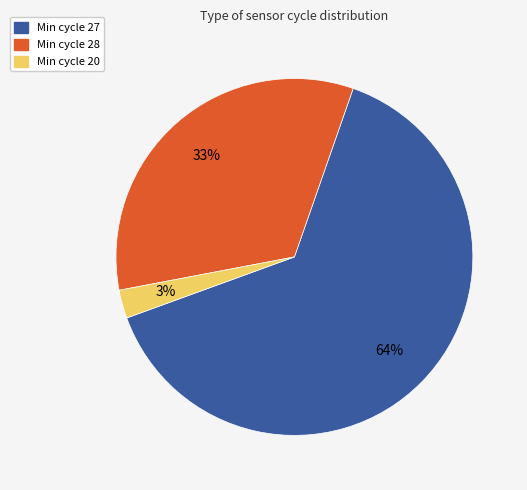

How many segments does this pie chart have?

3